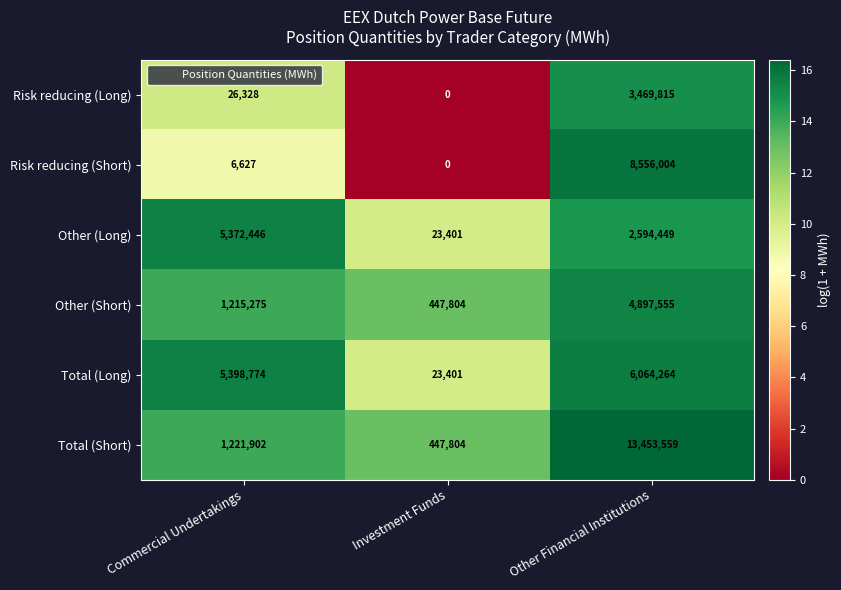

Between Commercial Undertakings and Investment Funds, which series saw the biggest shift?

Total (Long)